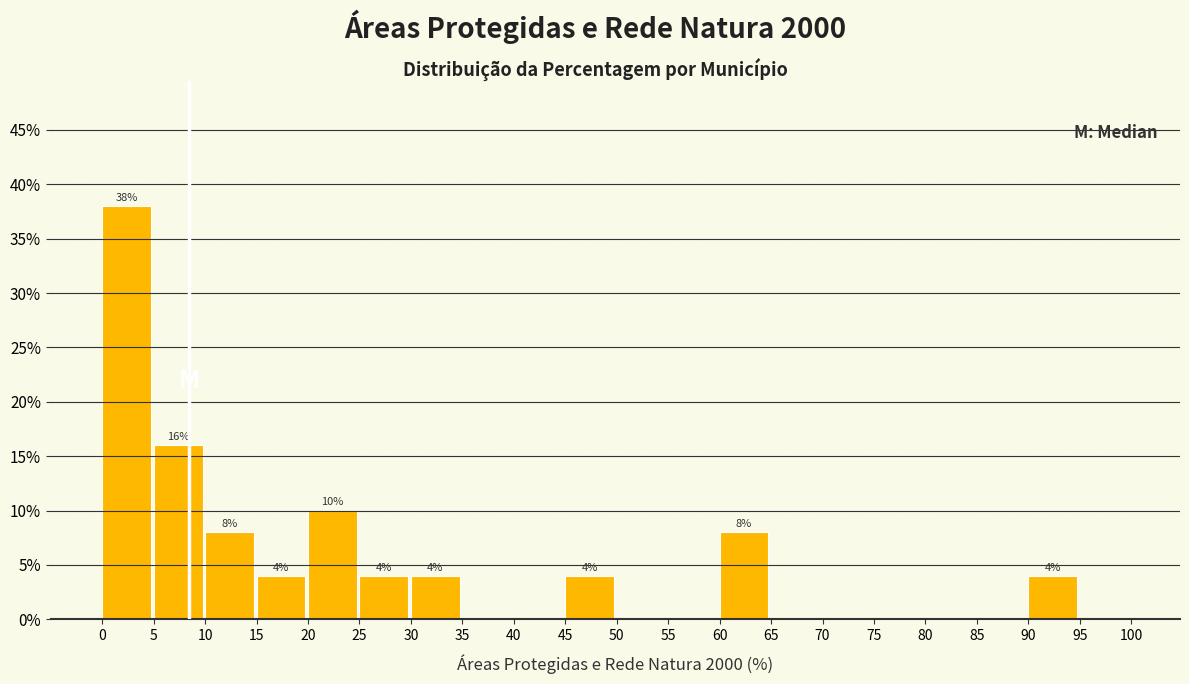

Over which range of the x-axis is the bar tallest?

0 to 5